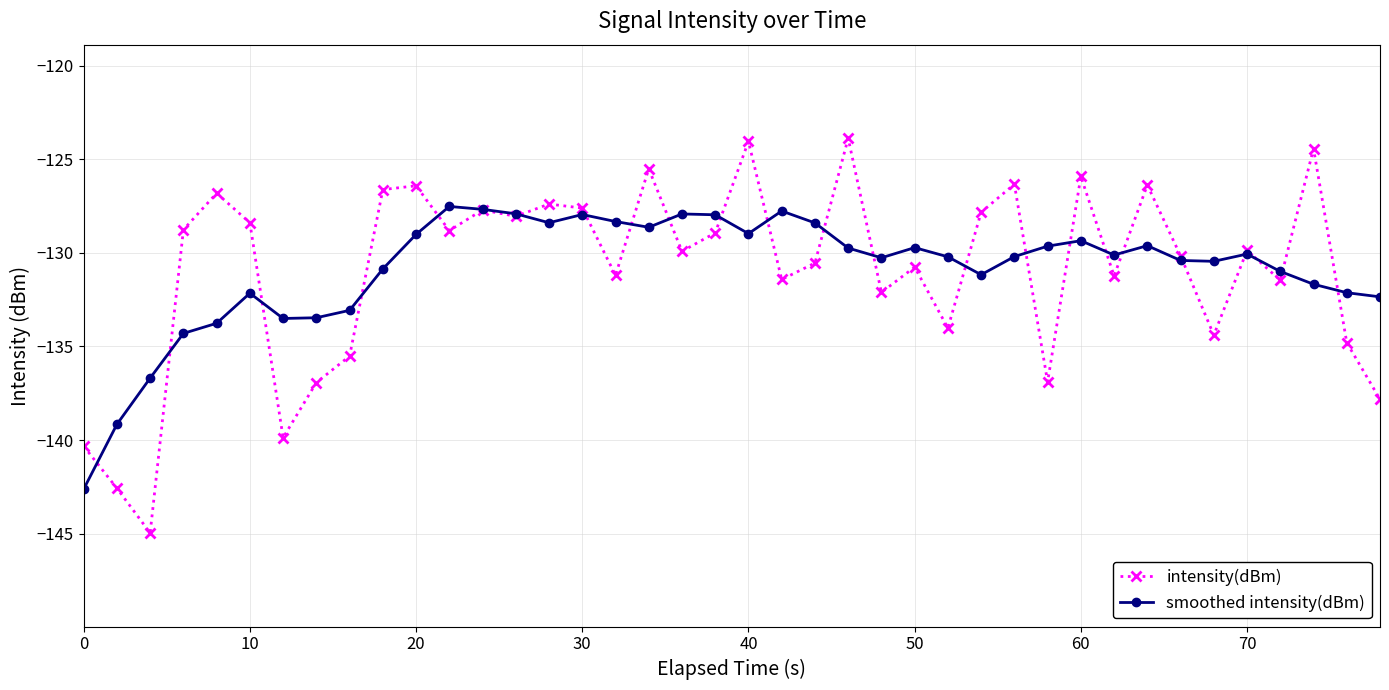

What is the sum of all intensity(dBm) values?

-5236.6